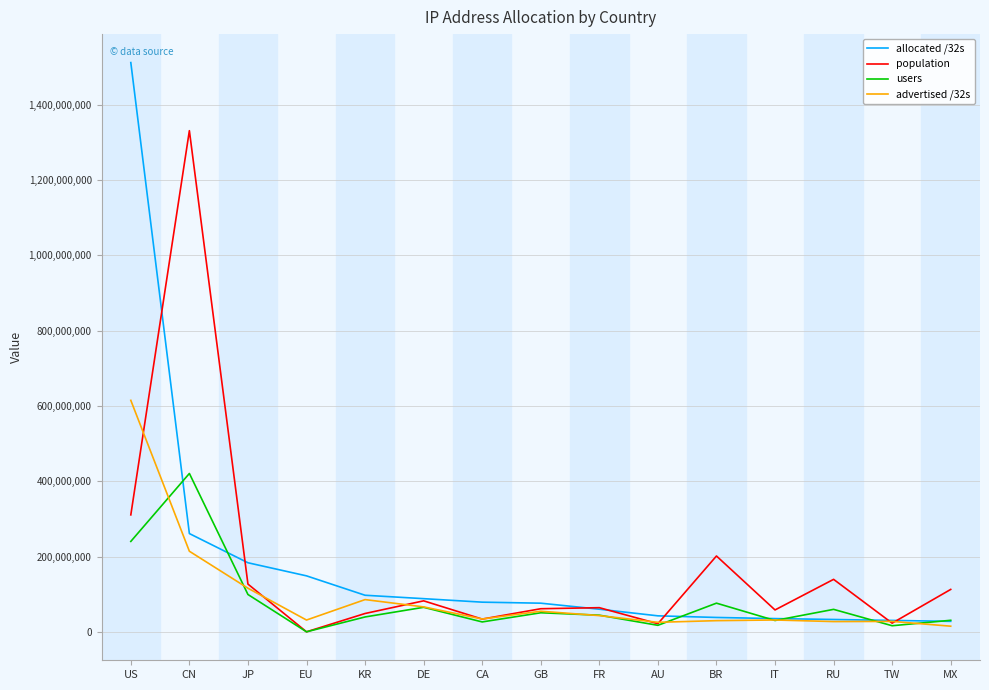

At which label is users closest to 210269536?

US